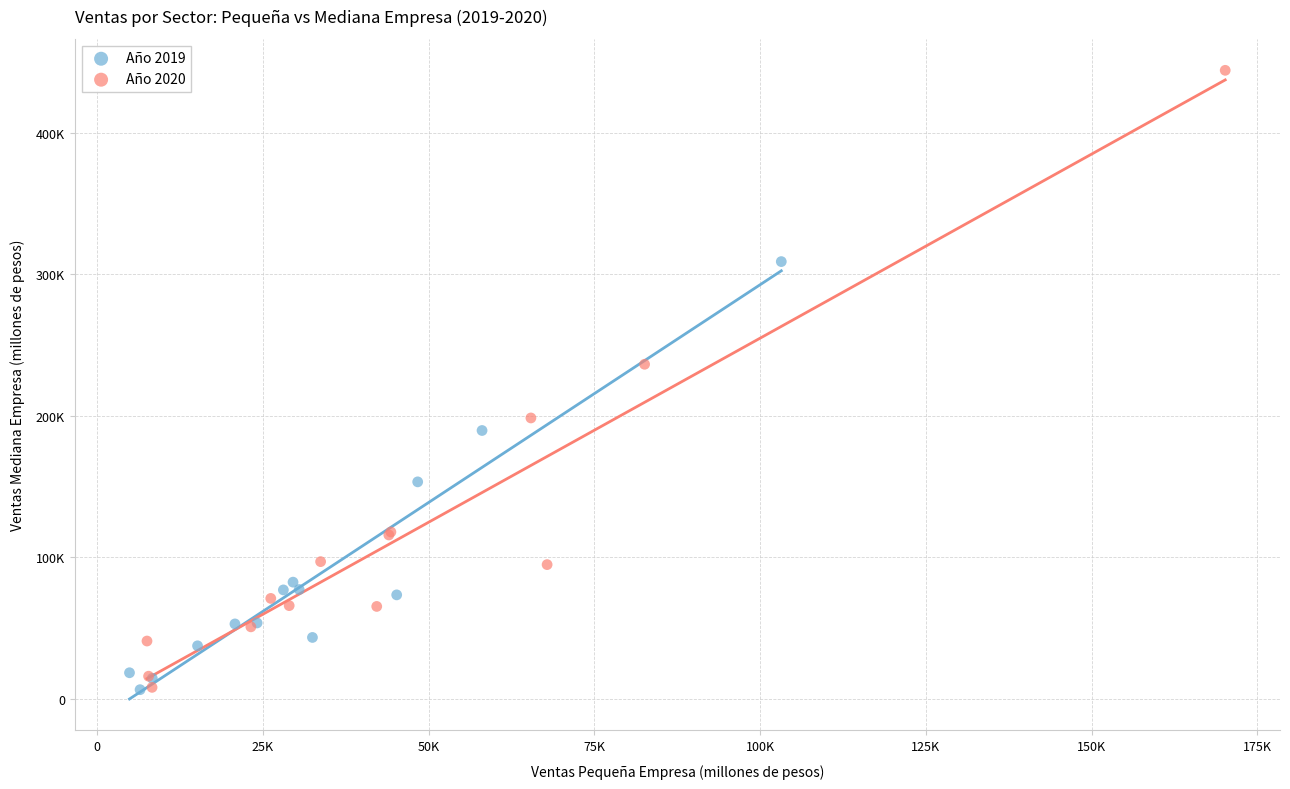

What are all the series names shown in the legend?

Año 2019, Año 2020